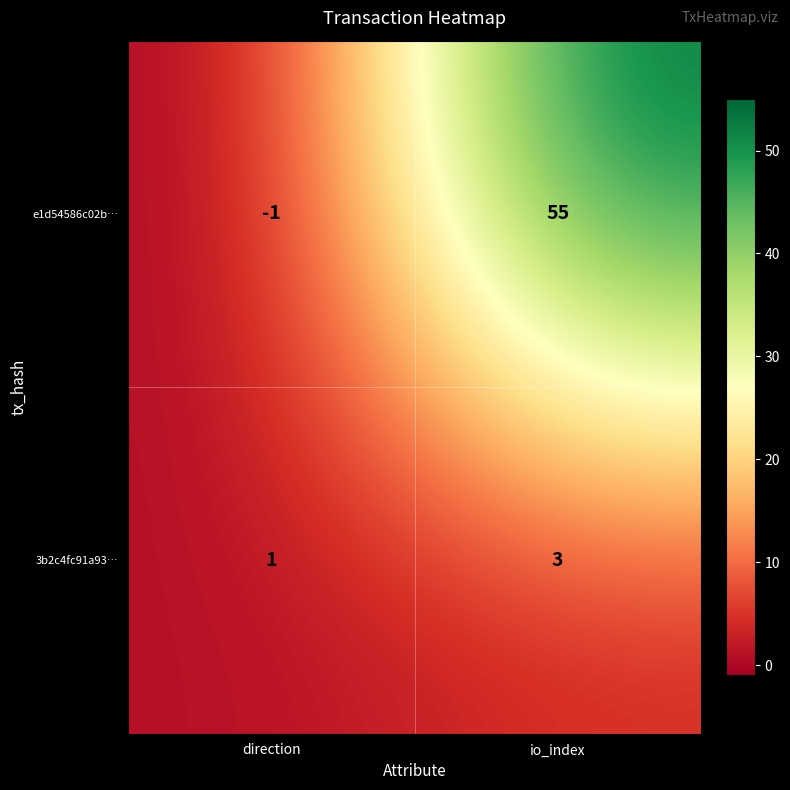

Reading left to right, extract all data points from this chart.

e1d54586c02b…: direction=-1	io_index=55
3b2c4fc91a93…: direction=1	io_index=3